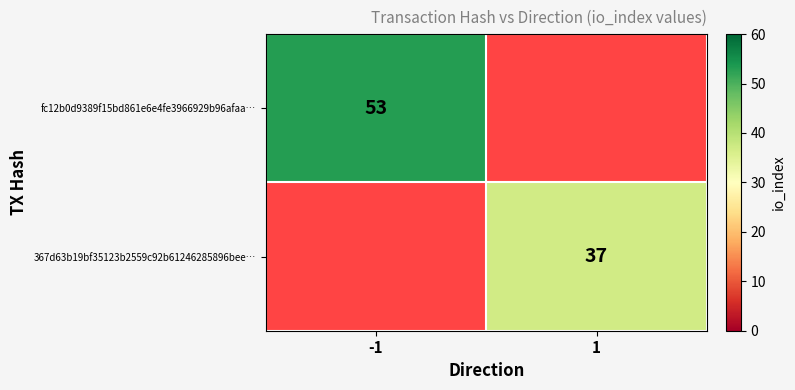

Is it true that 367d63b19bf35123b2559c92b61246285896bee… equals 52.4 at 1?

False